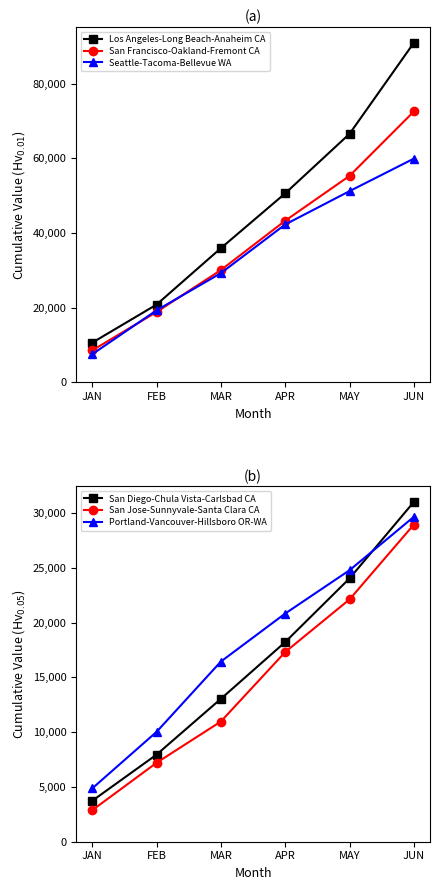

True or false: San Jose-Sunnyvale-Santa Clara CA has more than 2 interior local peaks.

False